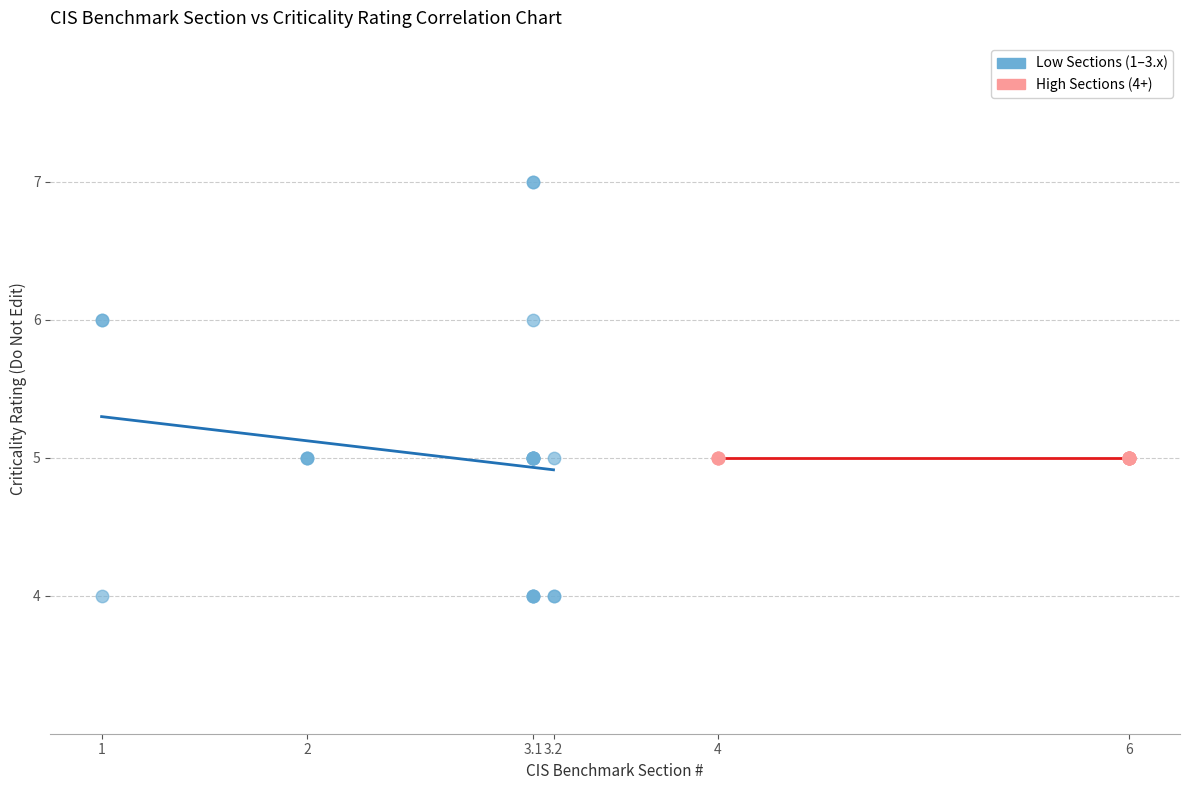

What are all the series names shown in the legend?

Low Sections (1–3.x), High Sections (4+)